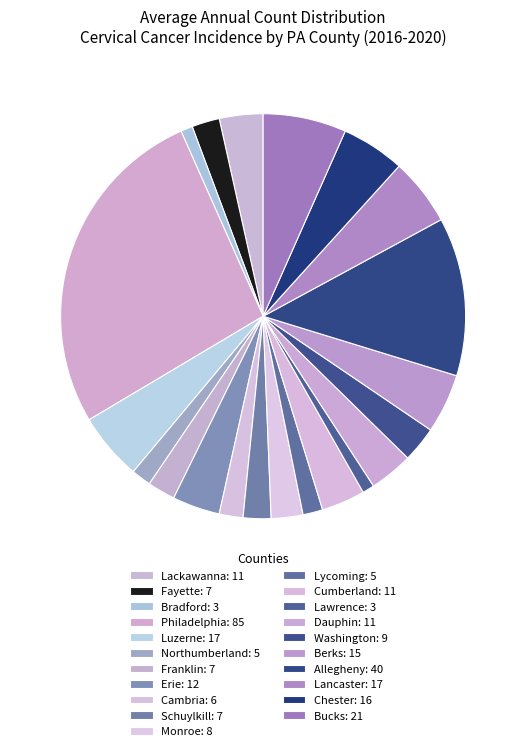

To the nearest percent, what is the difference between the Dauphin and Bradford slice percentages?

3%